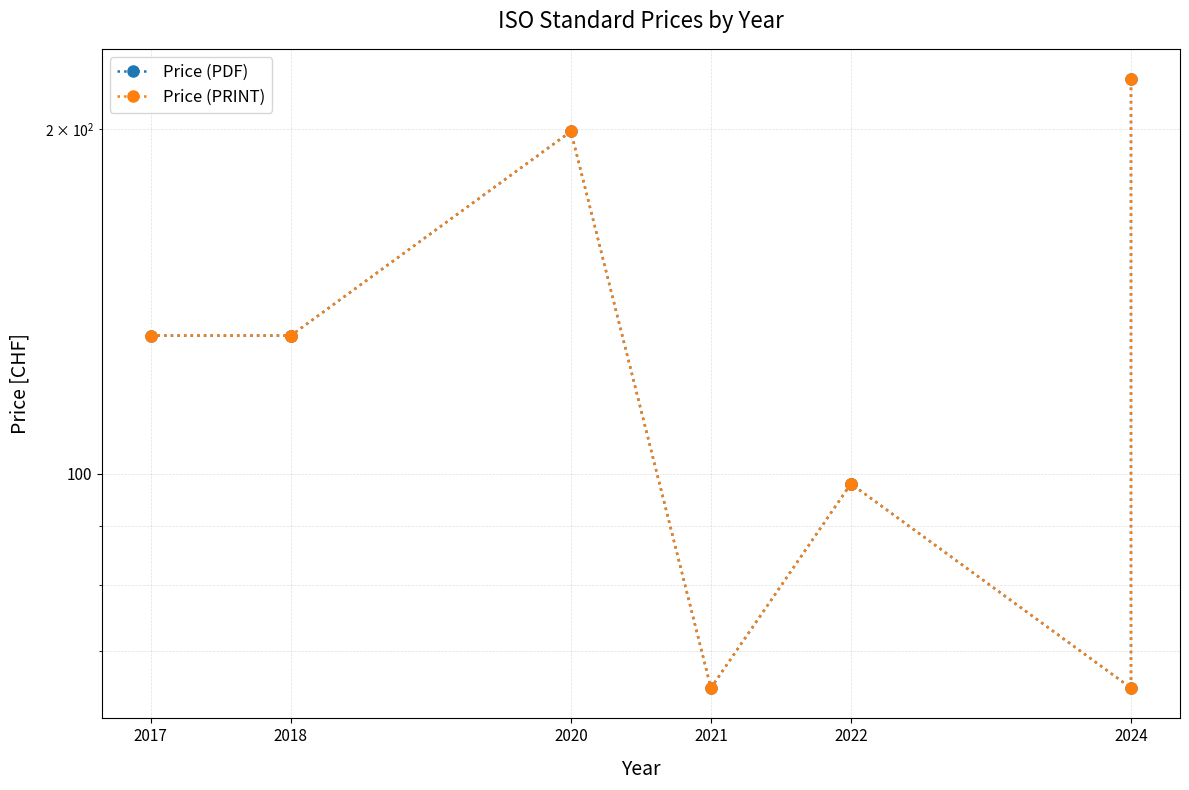

Is it true that Price (PDF) equals 63 at 2022?

False